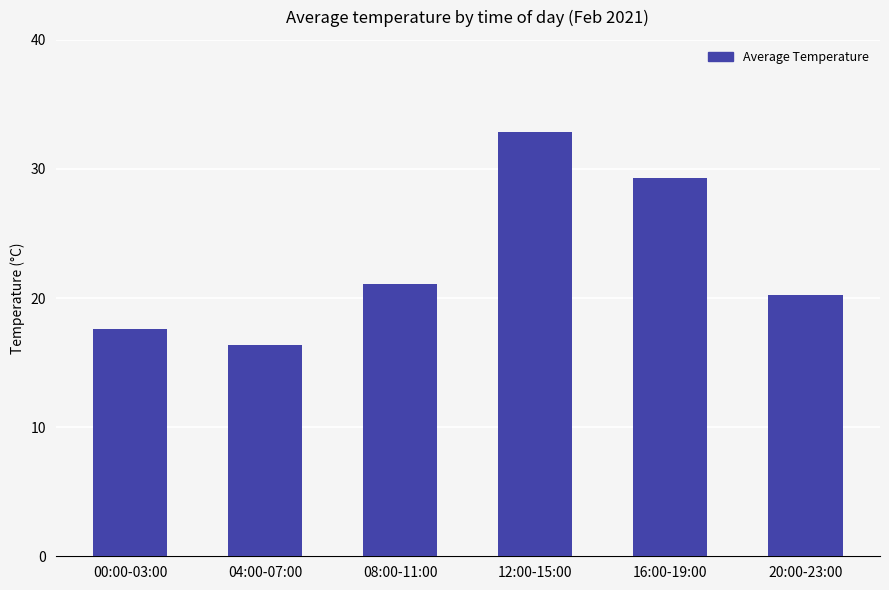

At which label is the value closest to 24?

08:00-11:00